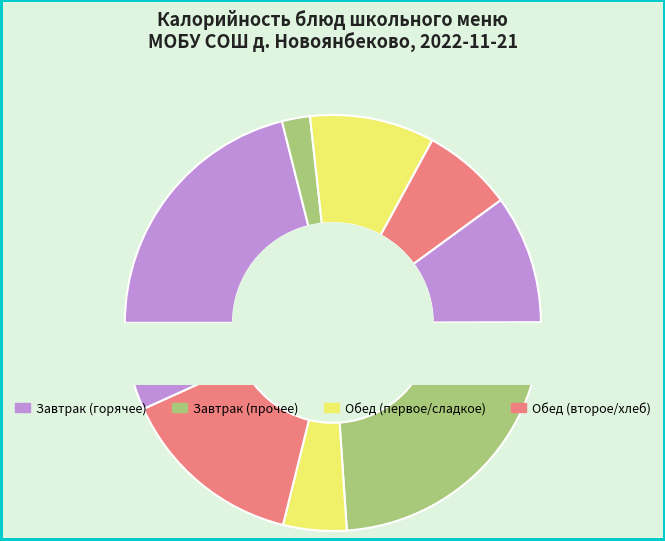

True or false: Пюре гороховое с биточками accounts for 34% of the total.

False